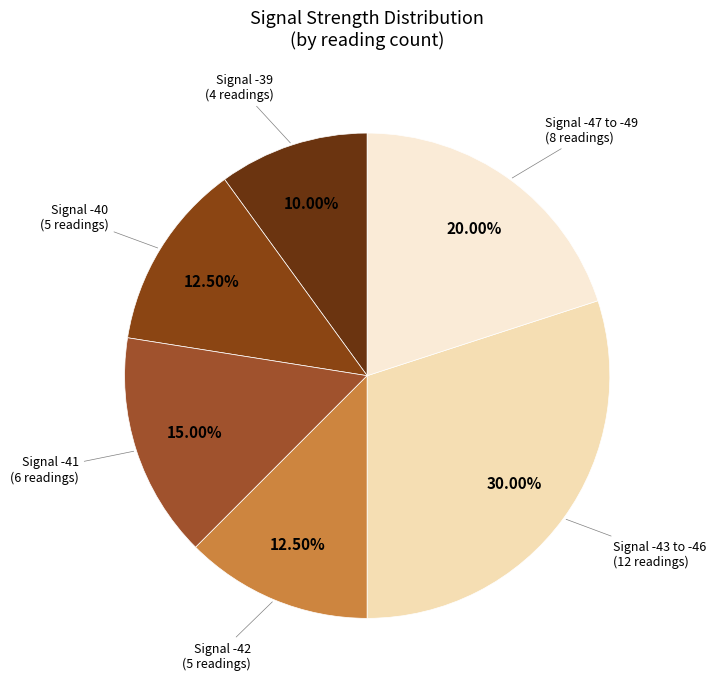

Count the number of slices in the pie.

6